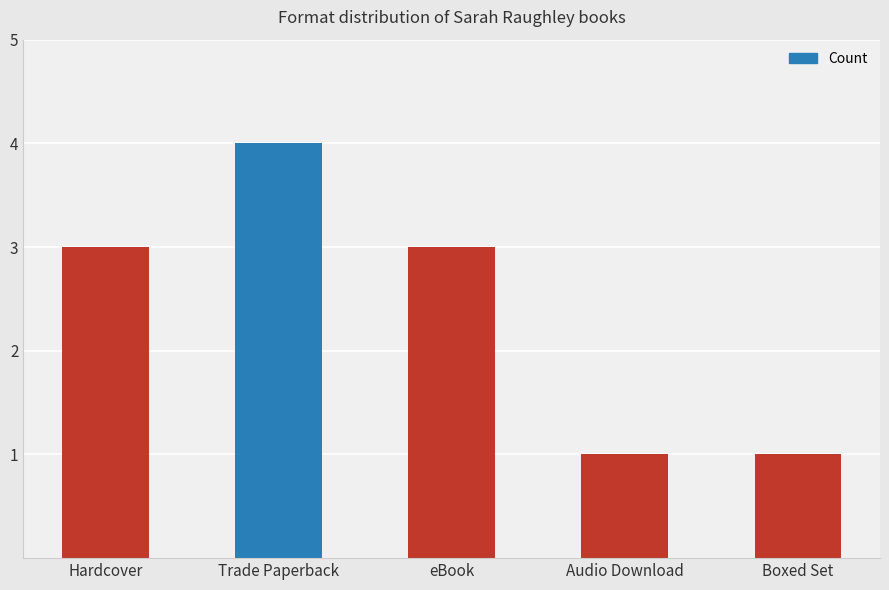

Does the chart contain any negative values?

No